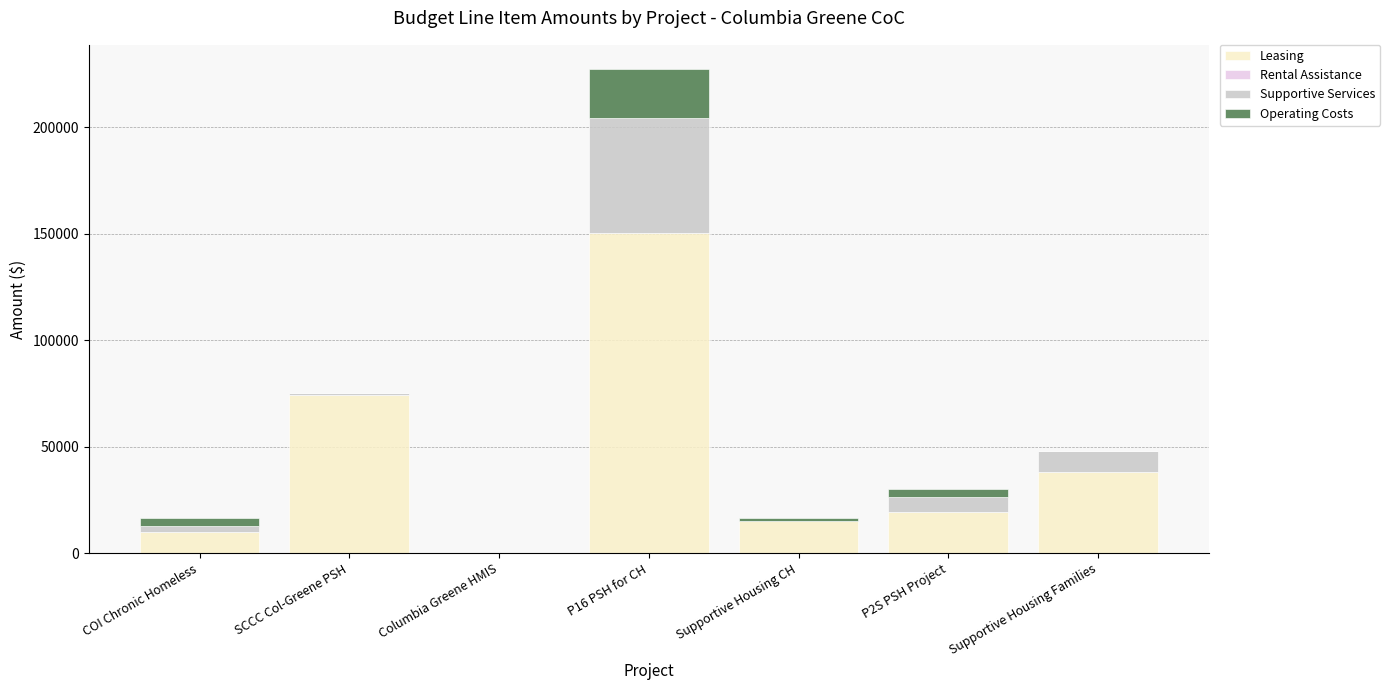

At which label does Leasing reach its peak?

P16 PSH for CH